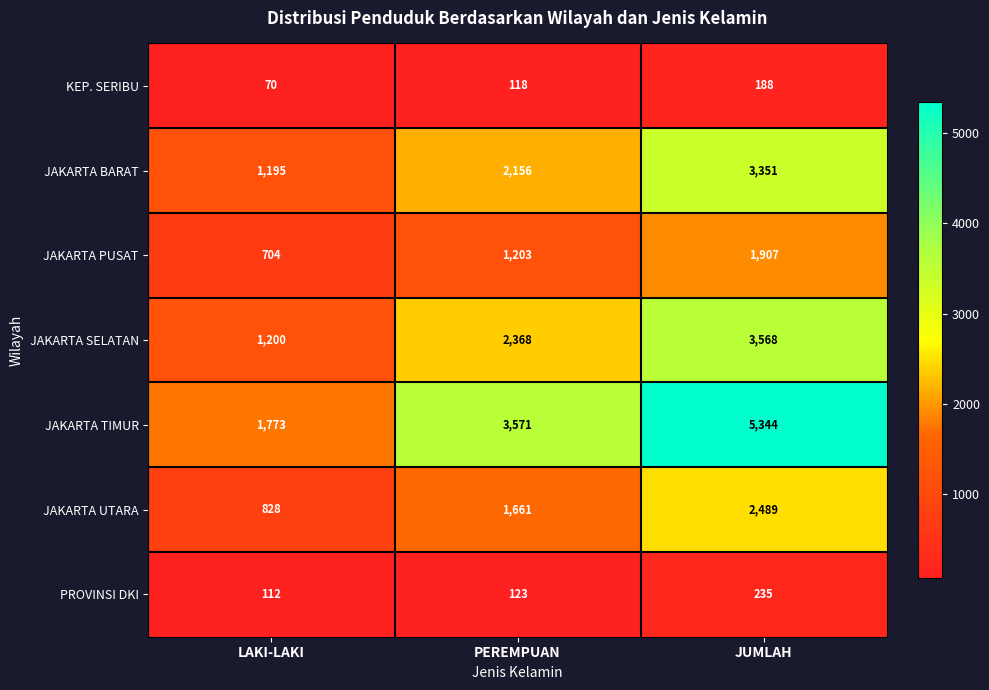

Reading left to right, what are all the values shown in this chart?

KEP. SERIBU: 70	118	188
JAKARTA BARAT: 1195	2156	3351
JAKARTA PUSAT: 704	1203	1907
JAKARTA SELATAN: 1200	2368	3568
JAKARTA TIMUR: 1773	3571	5344
JAKARTA UTARA: 828	1661	2489
PROVINSI DKI: 112	123	235